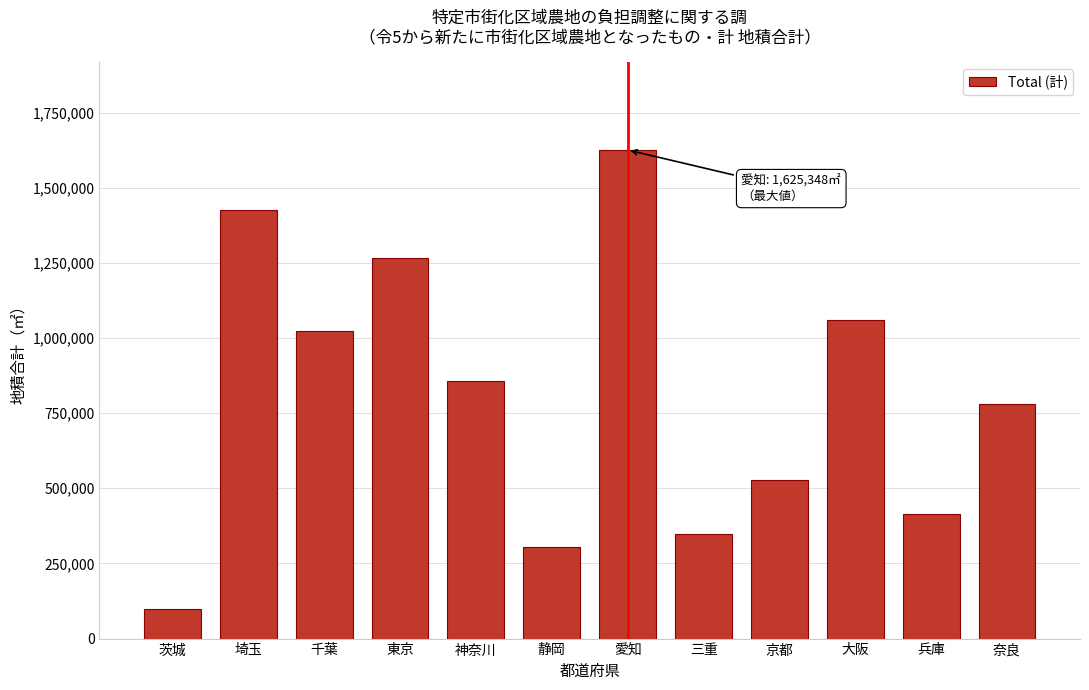

Reading right to left, transcribe all the data shown in this chart.

778935	415122	1060808	528267	347591	1625348	305989	856950	1265179	1022609	1426014	98380